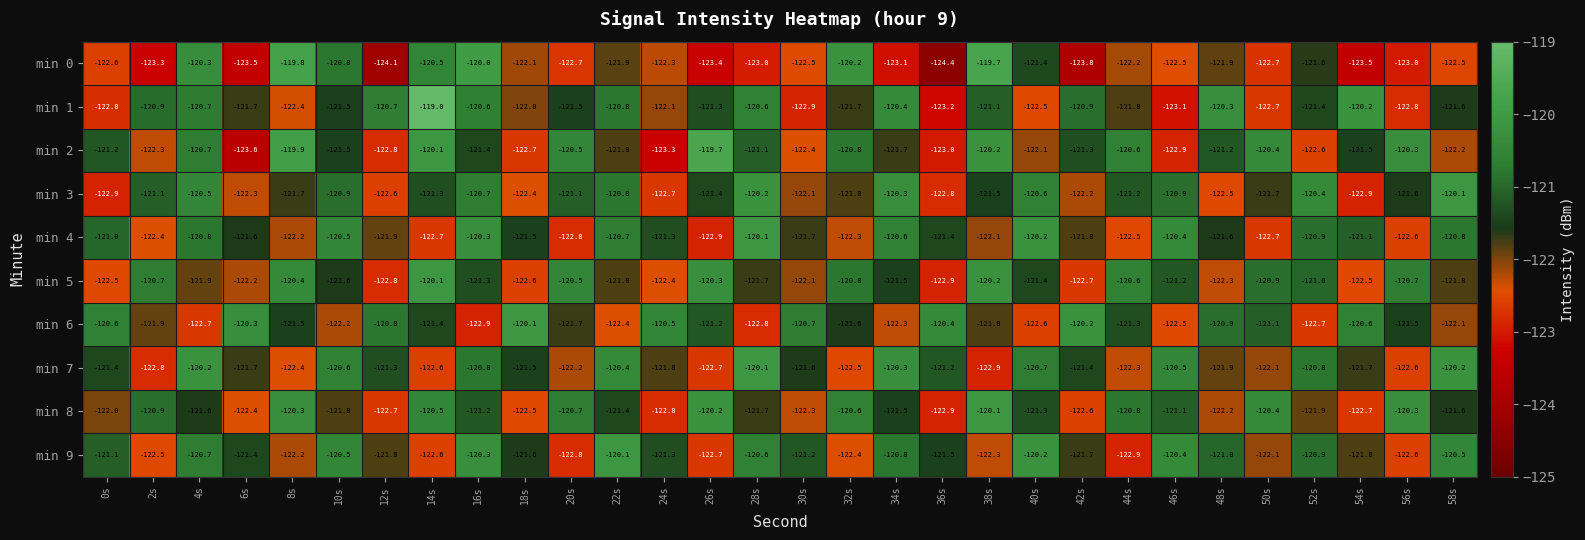

What is the maximum value shown in the chart?

-119.0